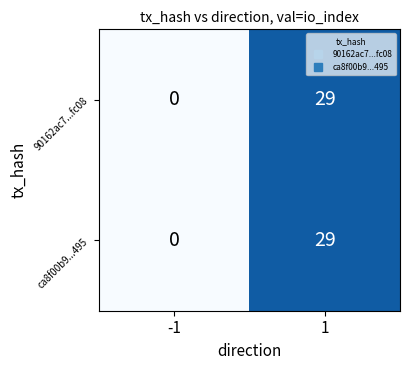

What is the maximum value for 90162ac7...fc08?

29